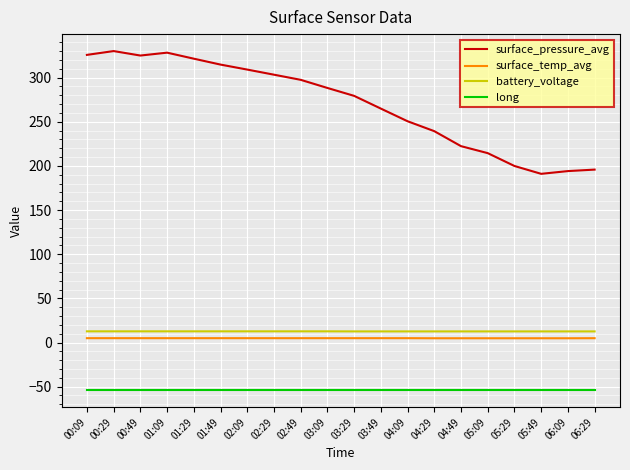

Which series changed the most between 03:09 and 05:09?

surface_pressure_avg